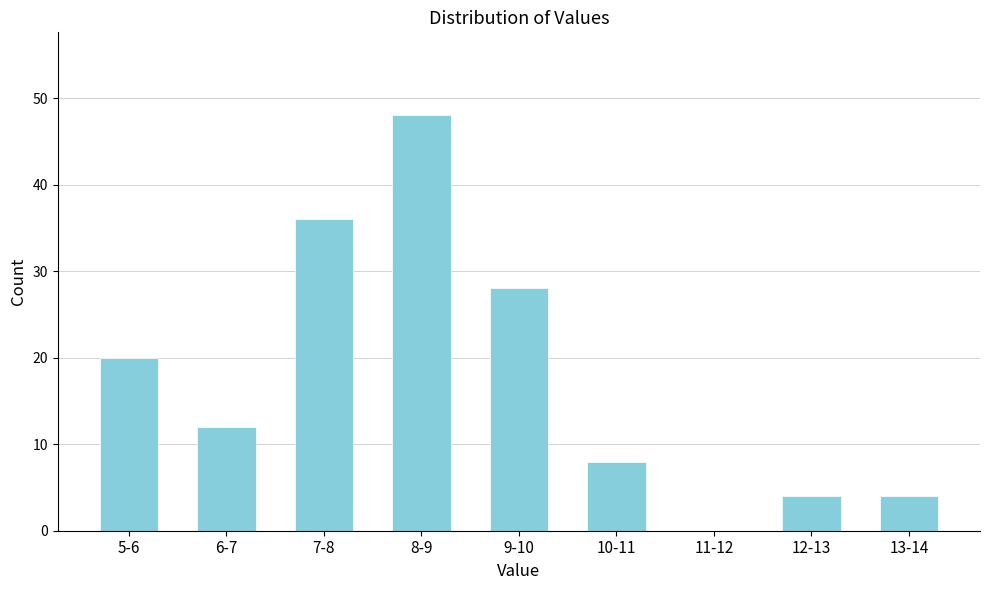

Reading left to right, list all the values displayed in this chart.

5-6=20	6-7=12	7-8=36	8-9=48	9-10=28	10-11=8	11-12=0	12-13=4	13-14=4